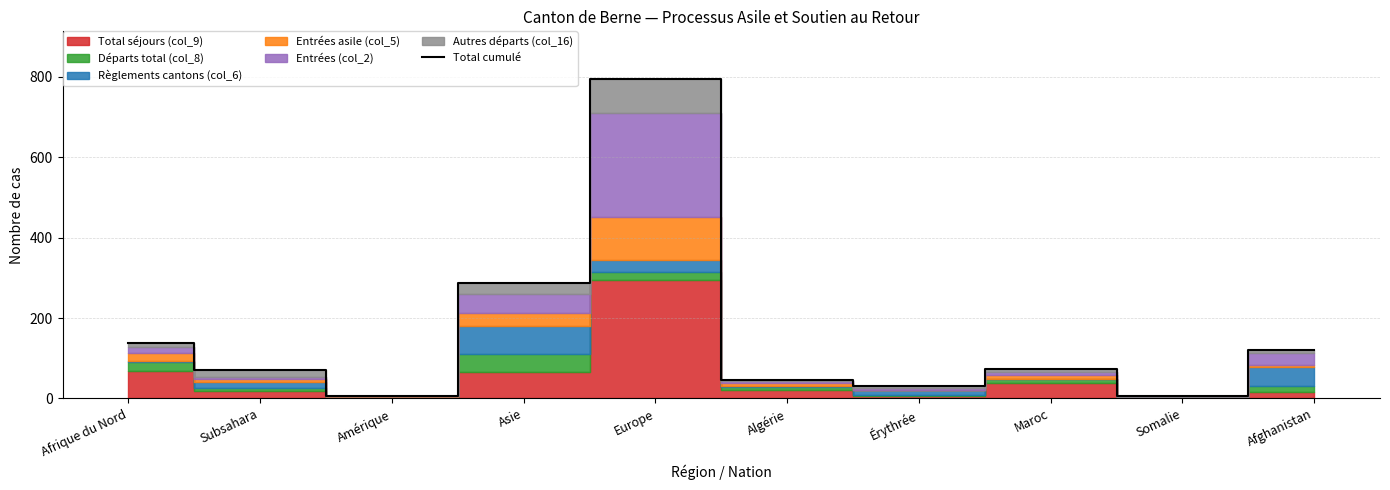

What is the smallest value displayed?

6